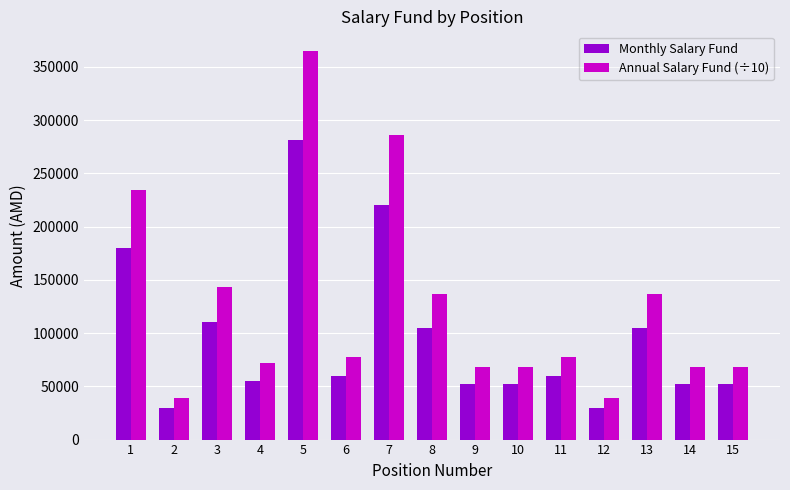

List the series in order of their overall mean, lowest first.

Monthly Salary Fund, Annual Salary Fund (÷10)